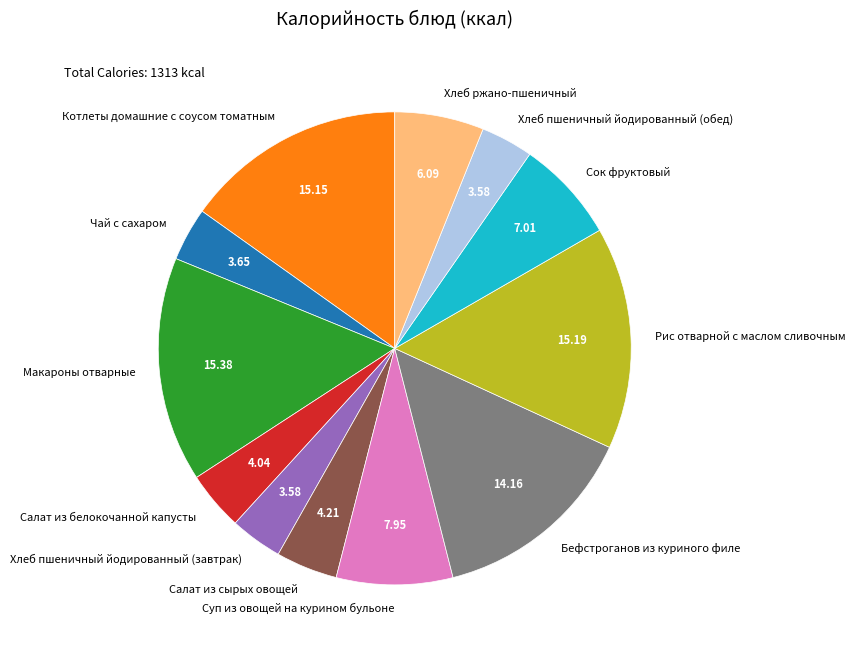

Does Хлеб пшеничный йодированный (завтрак) account for over 50% of the chart?

No